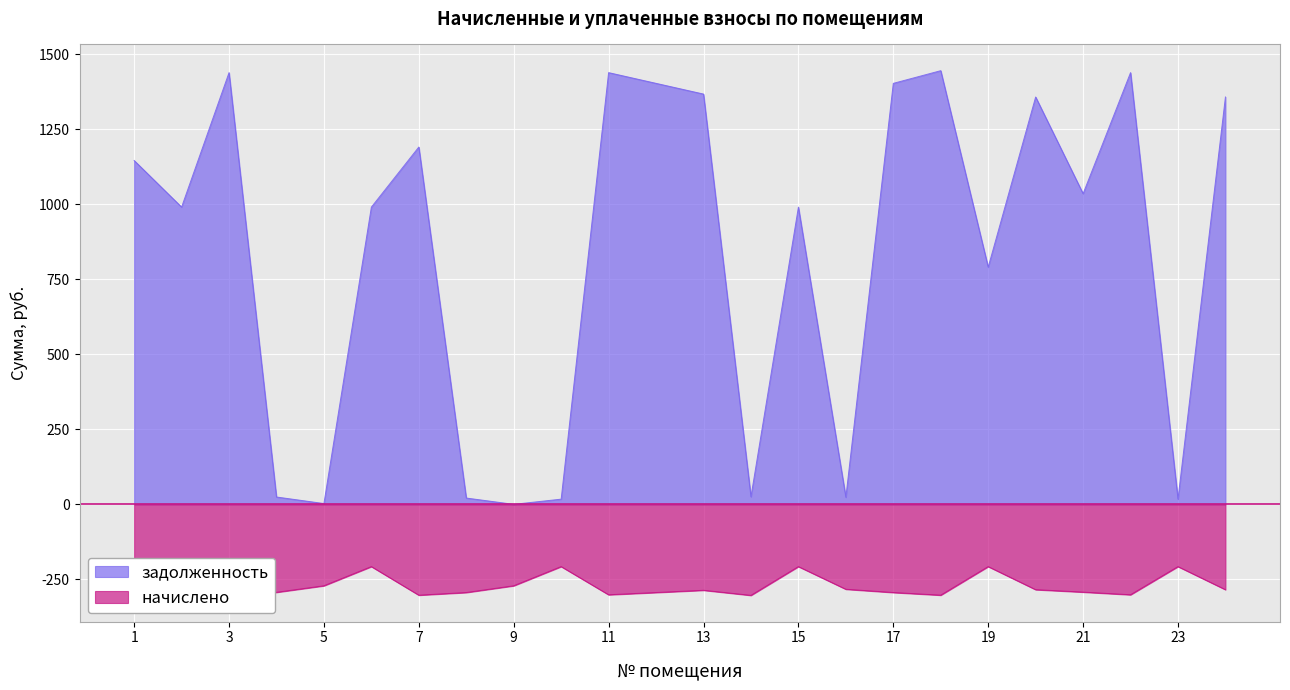

Reading right to left, transcribe all the data shown in this chart.

задолженность: 1357.8	17.3	1439.0	1035.6	1357.8	790.8	1445.5	1403.3	23.6	990.8	25.3	1367.6	1403.3	1439.0	17.3	0.0	21.0	1191.0	990.8	2.6	24.4	1439.0	990.8	1146.1
начислено: -284.4	-207.5	-301.4	-292.6	-284.4	-207.5	-302.8	-293.9	-283.0	-207.5	-303.5	-286.5	-293.9	-301.4	-207.5	-271.5	-293.9	-302.8	-207.5	-271.5	-293.3	-301.4	-207.5	-271.5